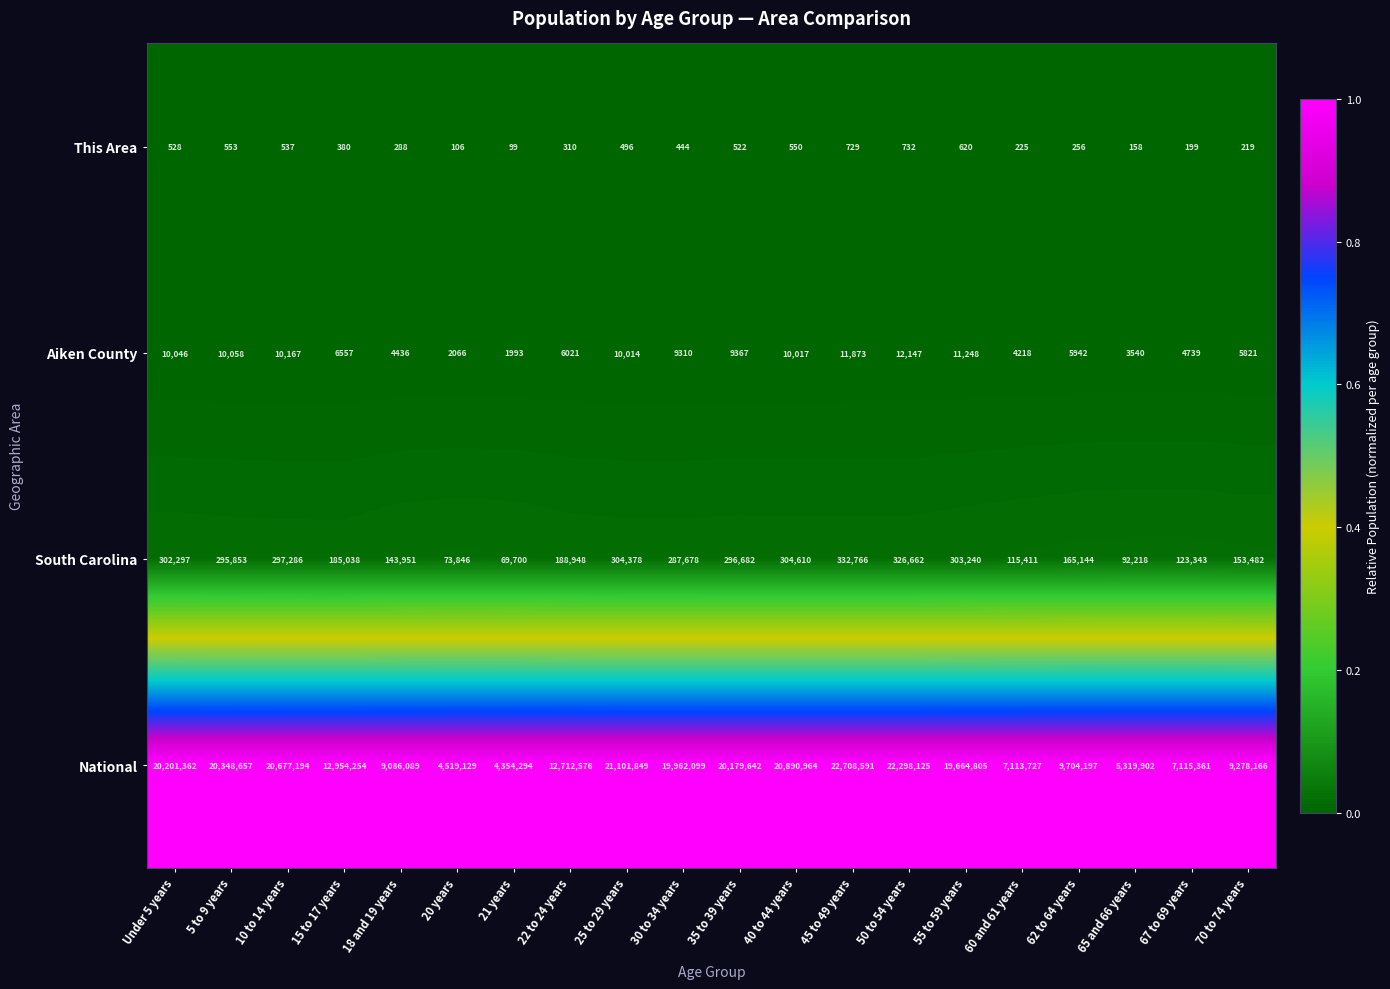

At which category does the chart reach its peak across all series?

45 to 49 years